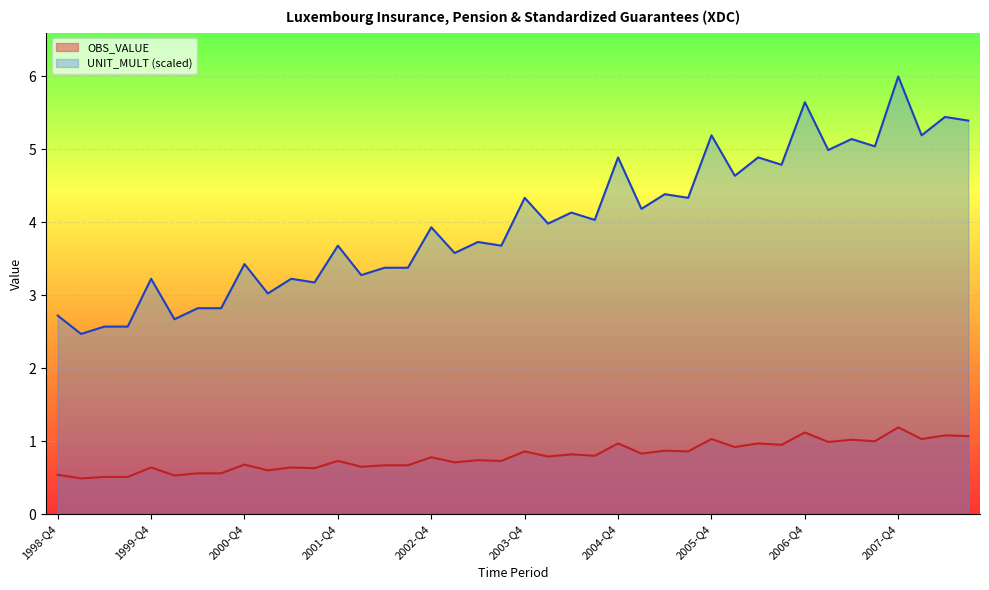

At which category does the data reach its first local peak?

1999-Q4